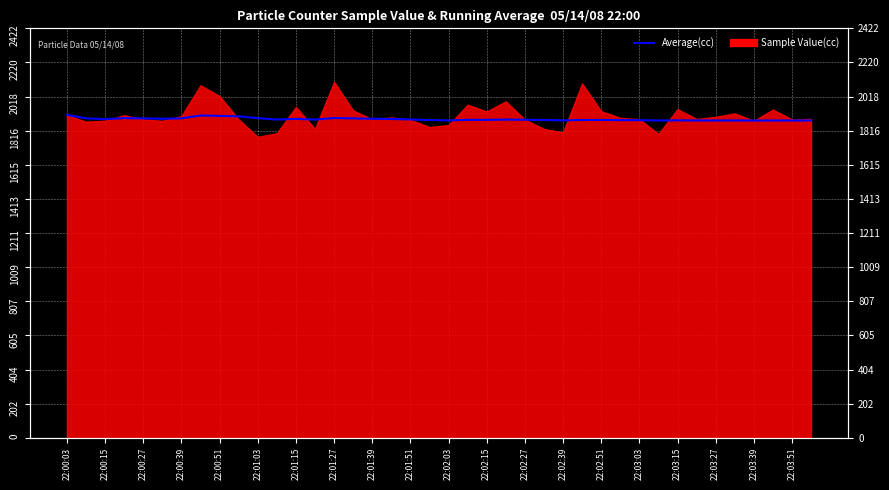

What is the average value?

1884.5